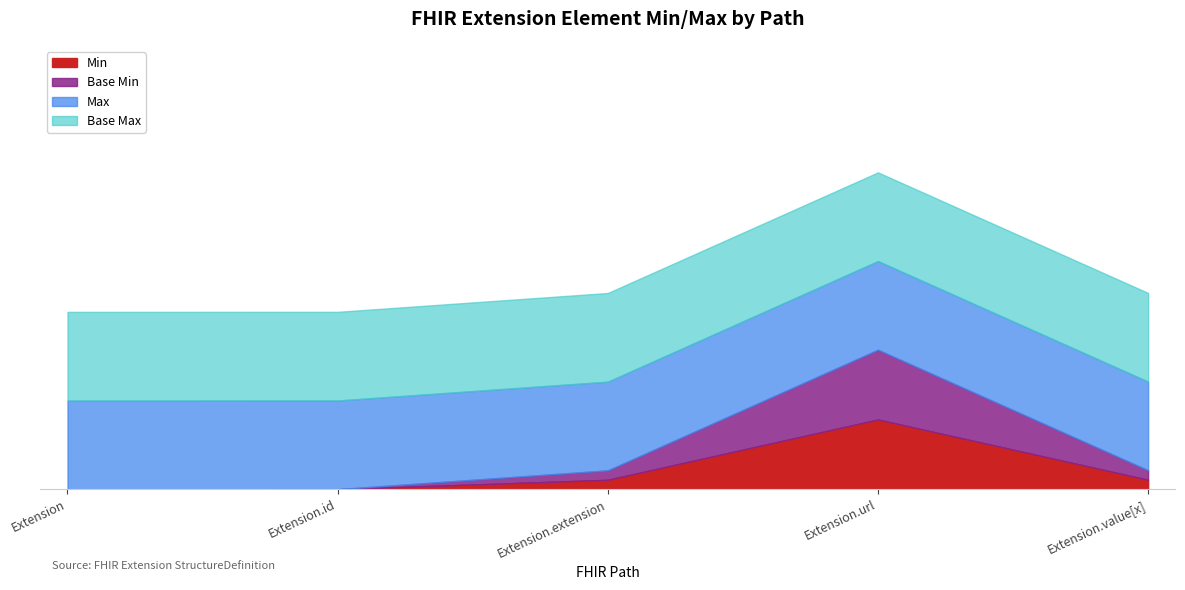

The value of Extension.id at Extension.id is 0. True or false?

True